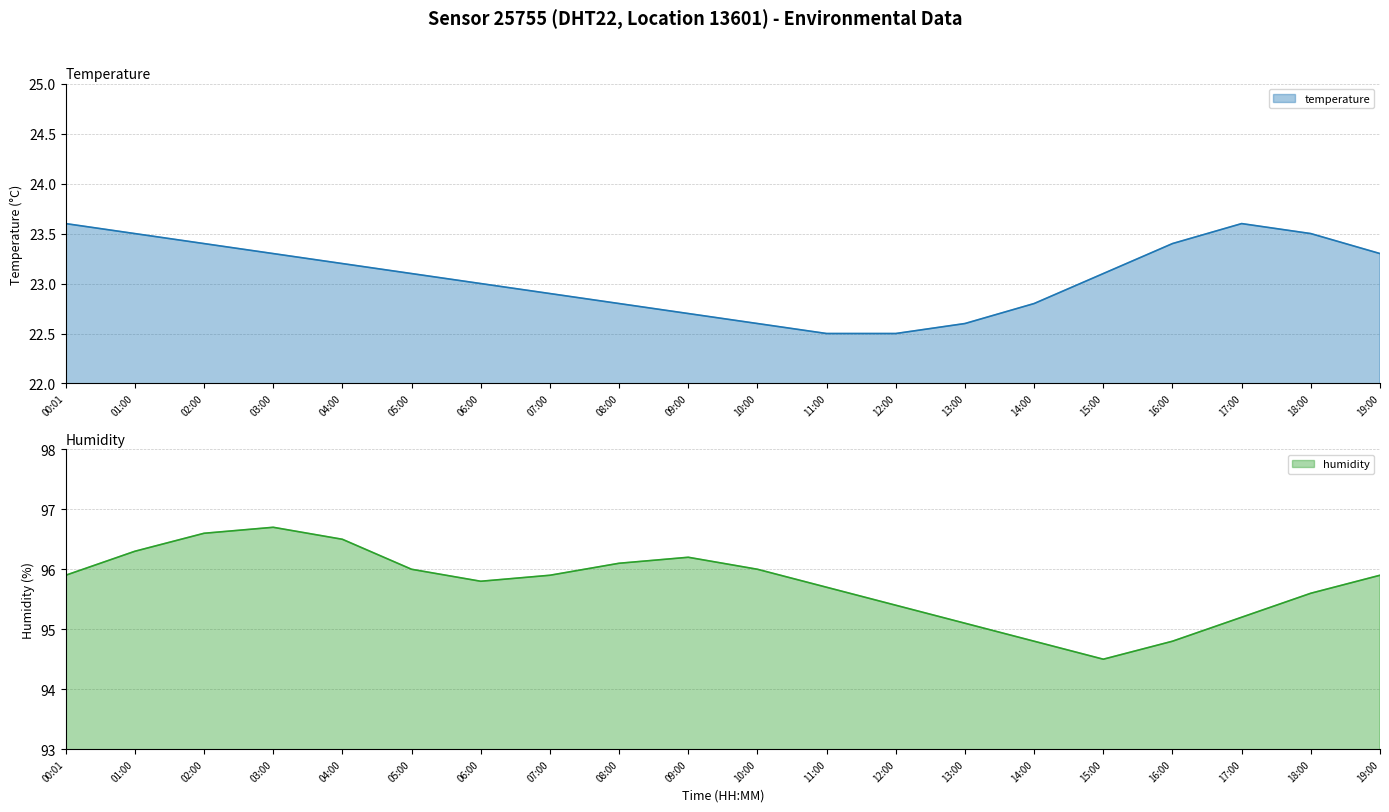

True or false: humidity and temperature cross at least once.

False